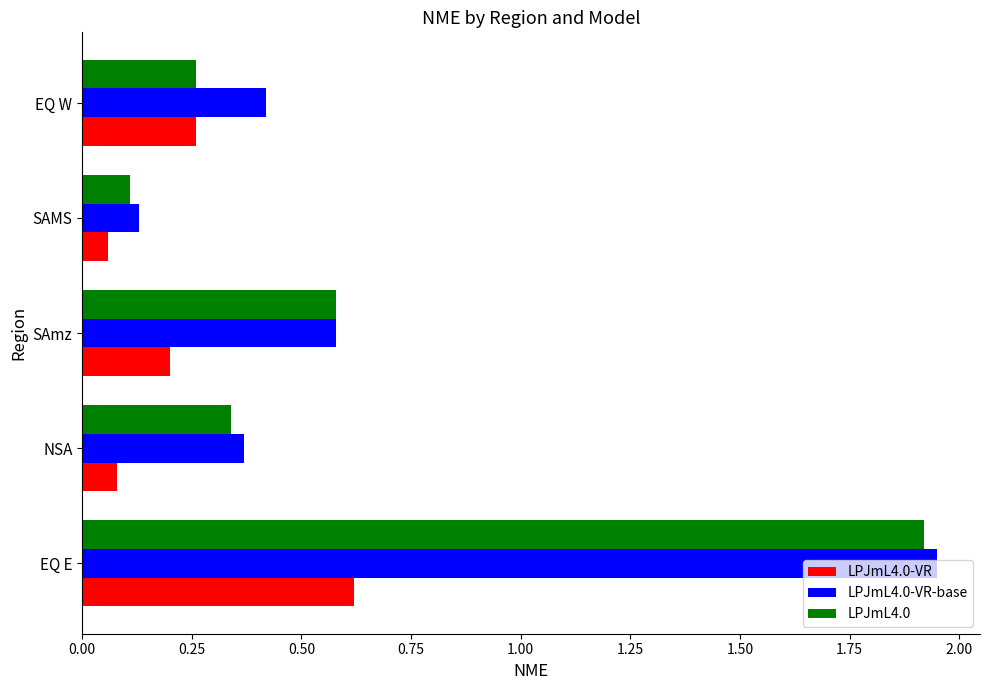

Between EQ E and EQ W, which series saw the biggest shift?

LPJmL4.0